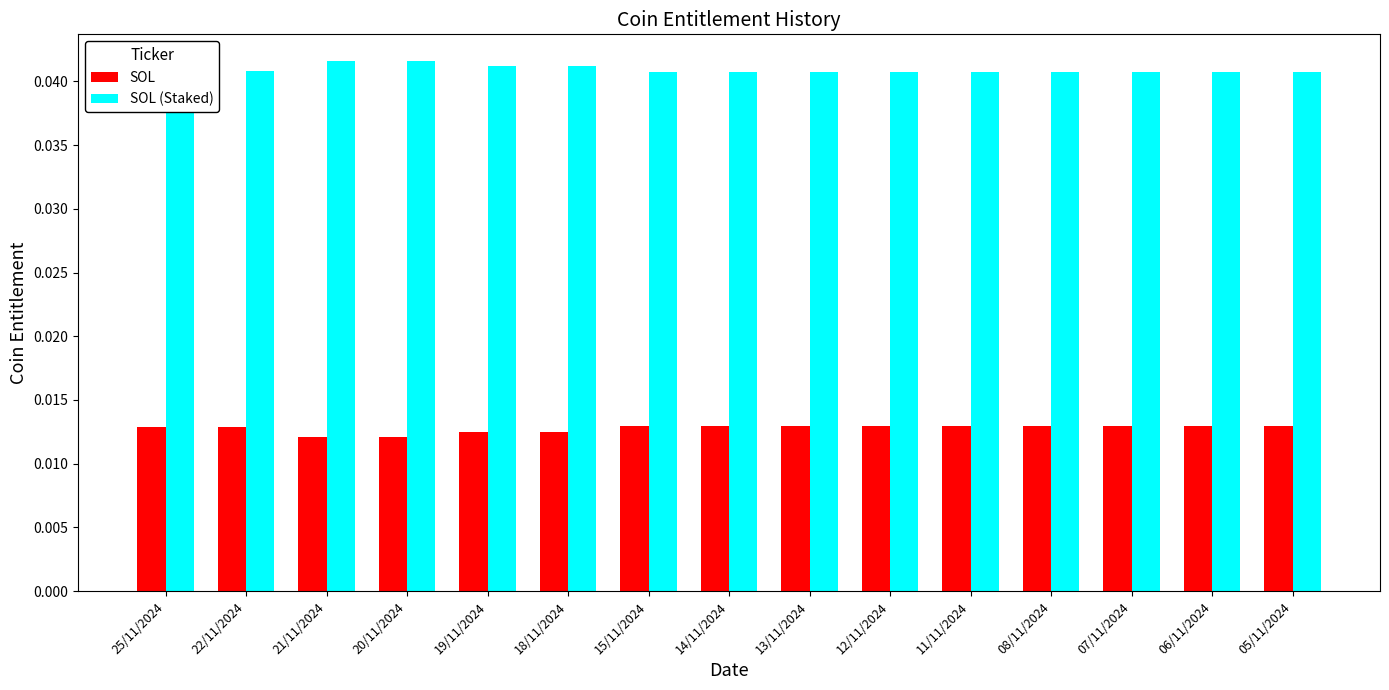

What is the label of the 6th bar from the left?

18/11/2024